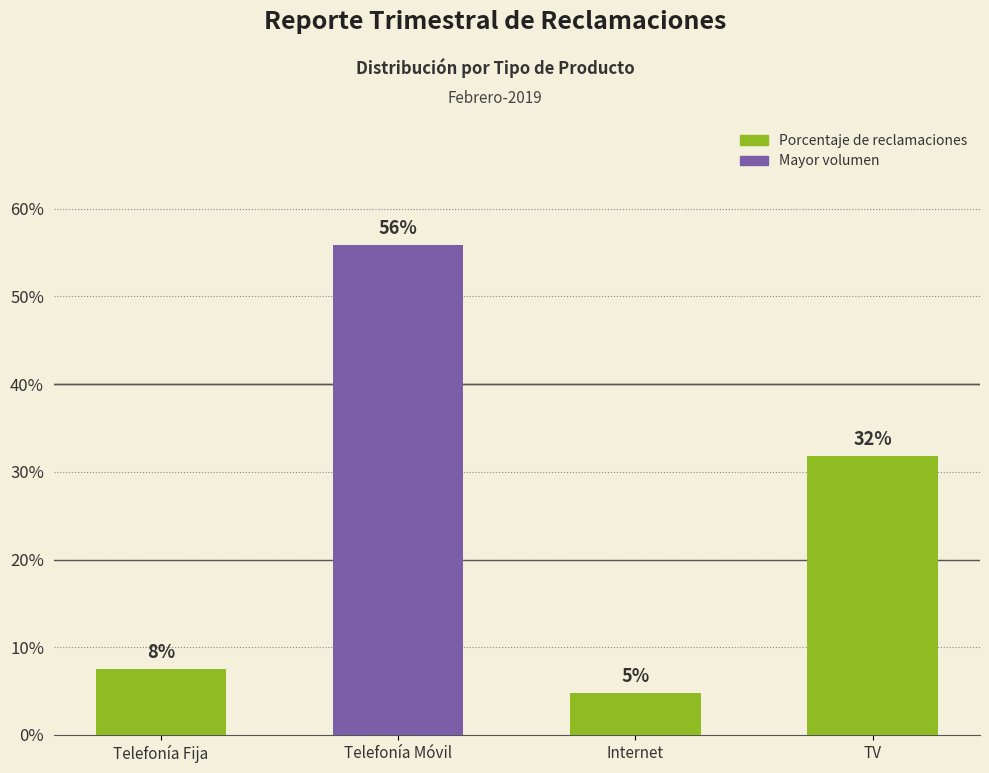

How many bars are there in total?

4